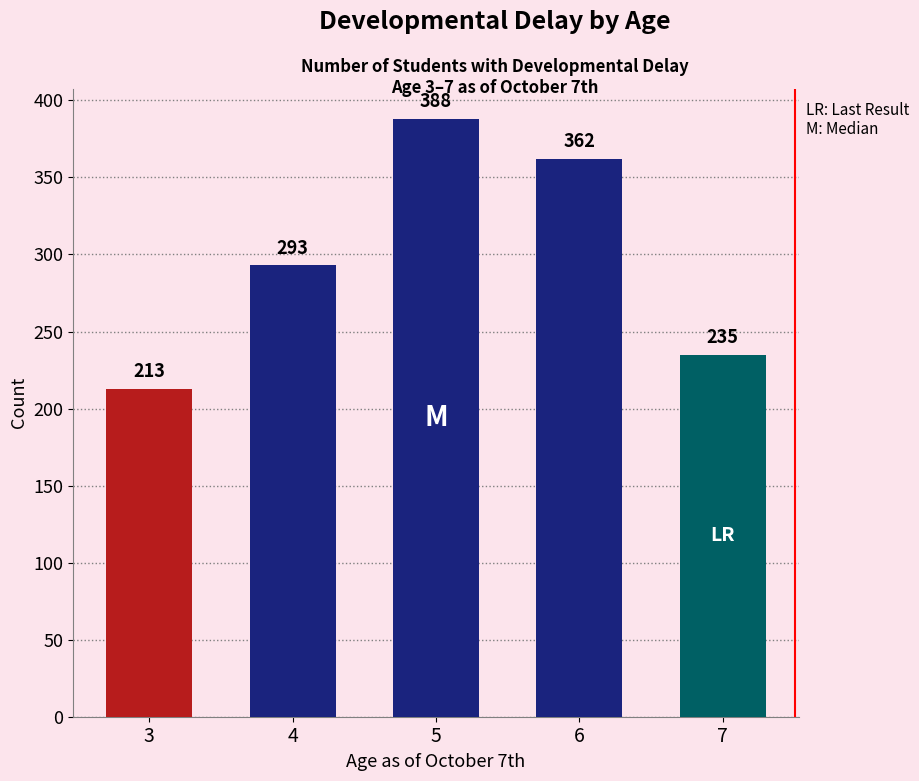

How many values are below 293?

2